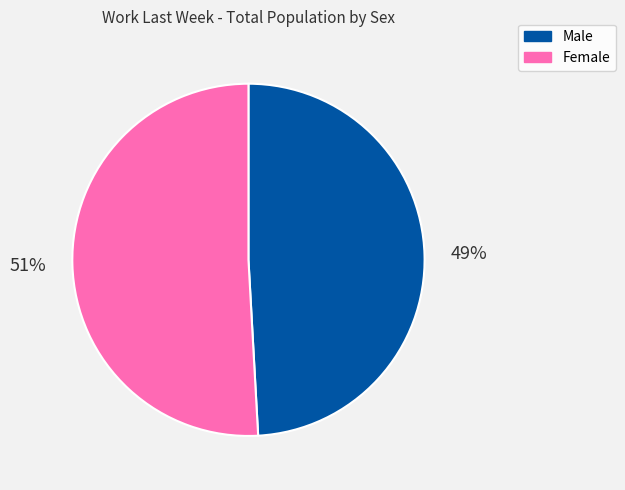

Combined, do Female and Male account for over 50%?

Yes